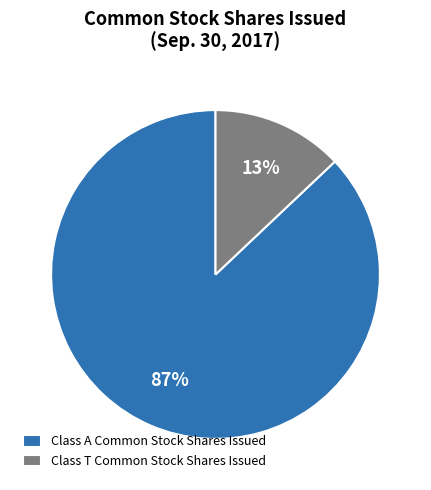

Rank the categories by value from highest to lowest.

Class A Common Stock Shares Issued, Class T Common Stock Shares Issued